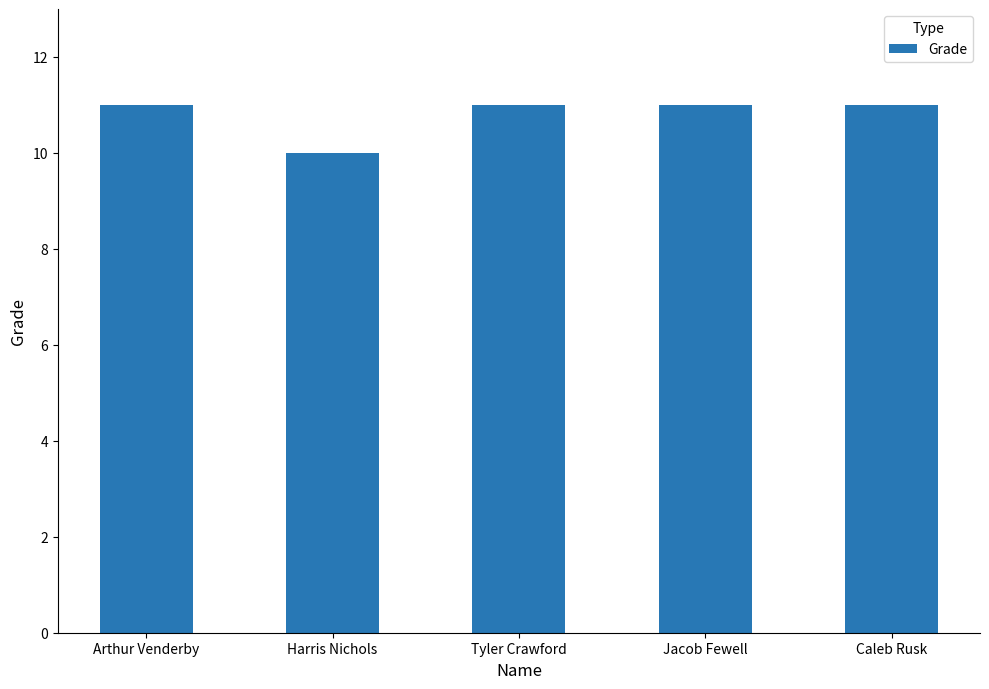

How many data points does each series have?

5